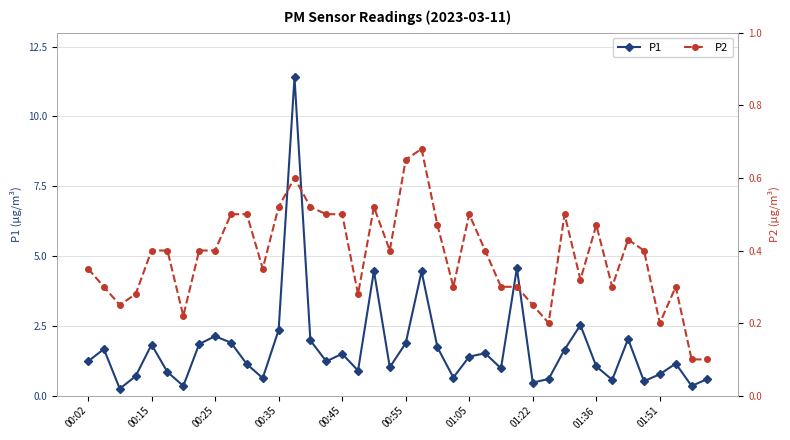

True or false: P2 and P1 intersect in this chart.

False